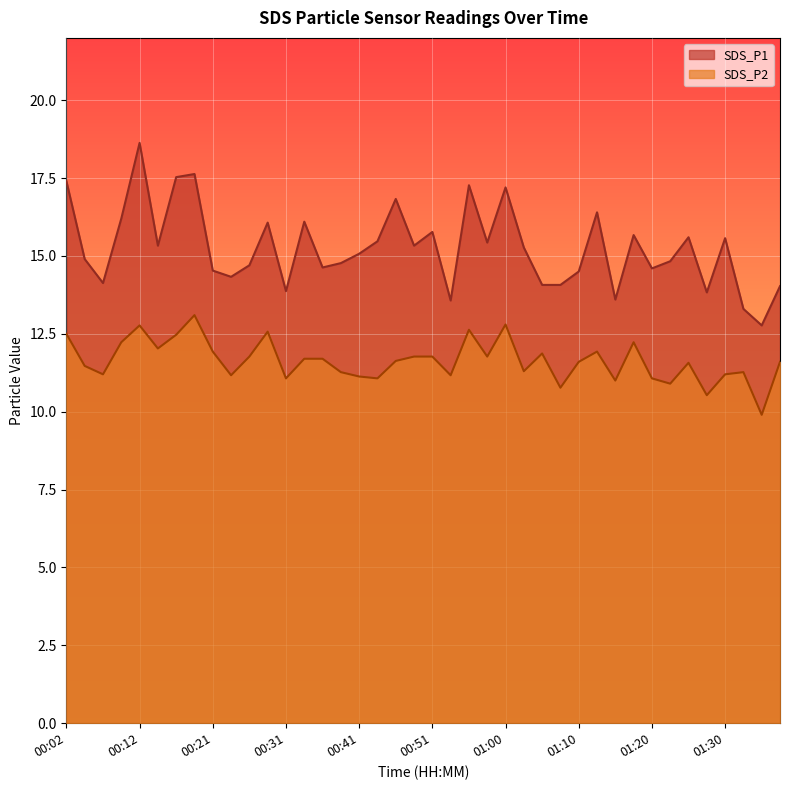

At which label does SDS_P1 reach its minimum?

01:35